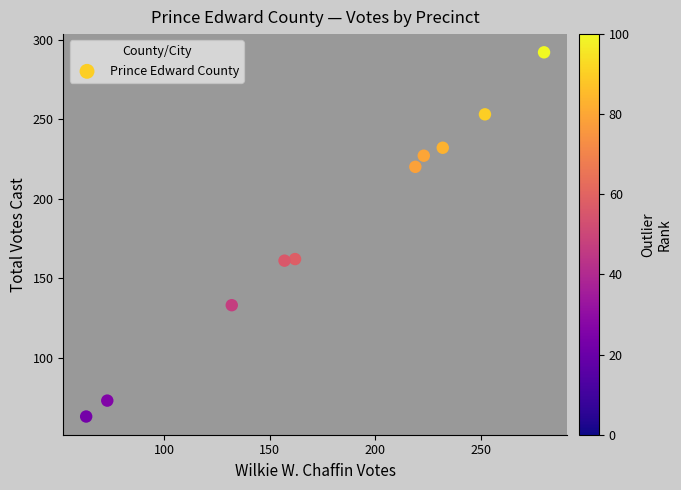

What is the range of Y values (max minus min)?

229